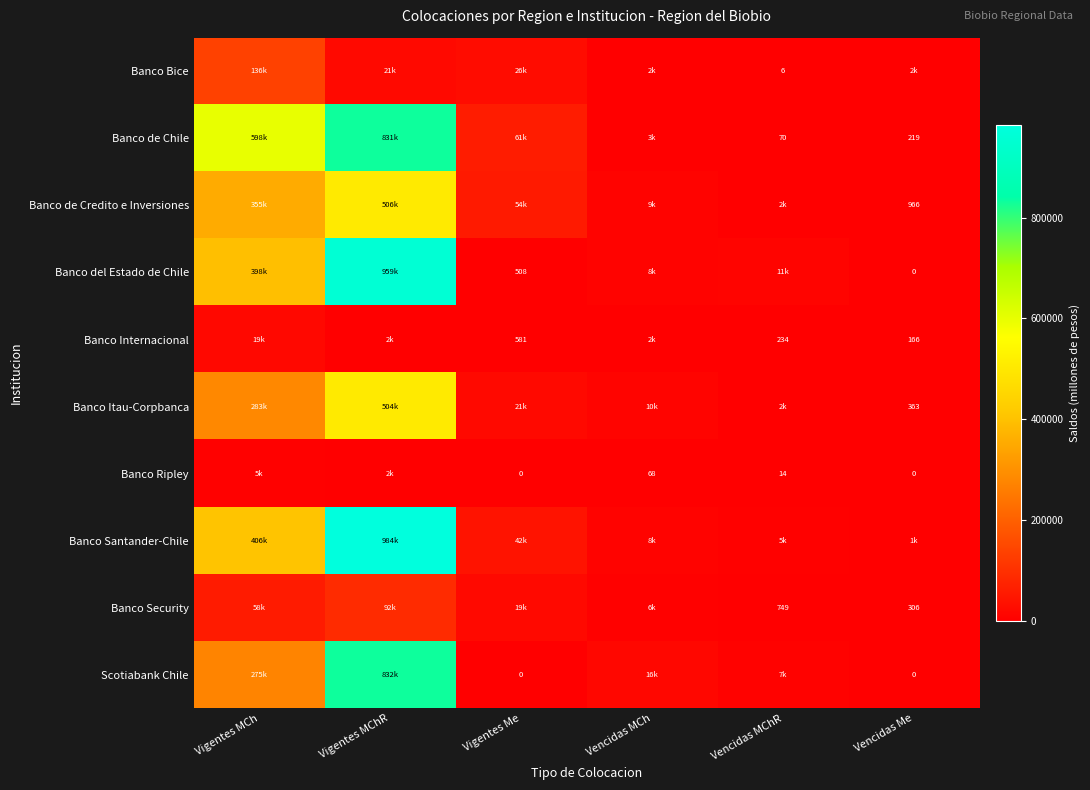

Is the value of Banco Security at Vencidas MChR greater than the value of Banco Ripley at Vencidas Me?

Yes